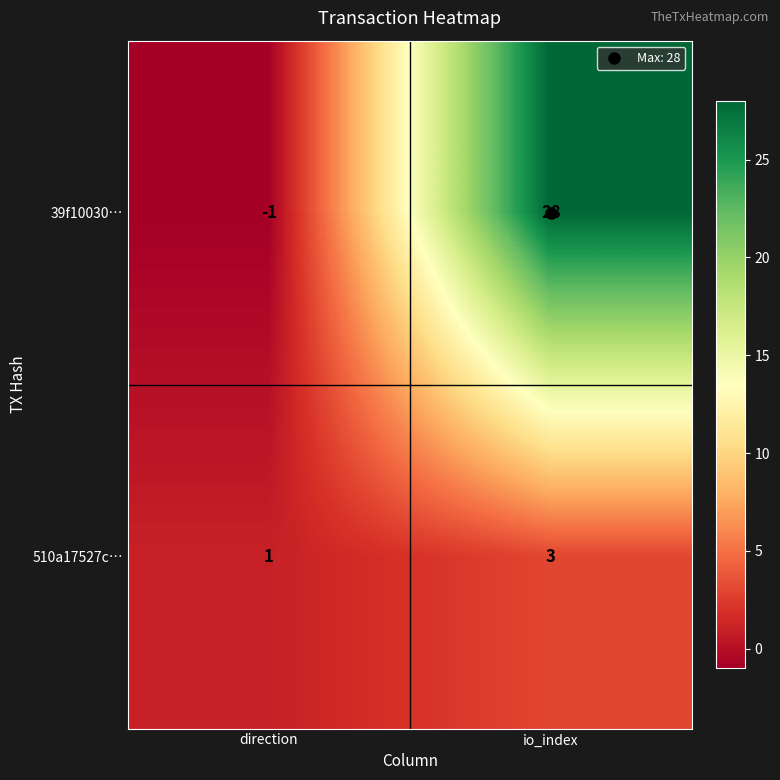

Count the number of categories in the chart.

2